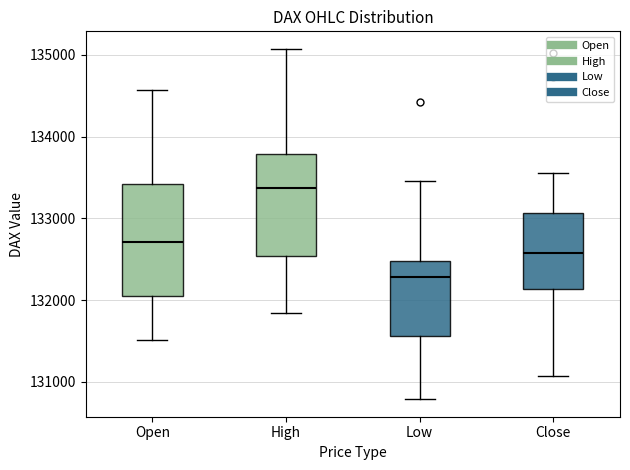

Reading left to right, read every box against the y-axis: the position of its median line, the range the box covers, and the ends of its whiskers. The values are not printed on the chart, so give them approximately, as read against the axis.

Open: median 132700, box 132000 to 133400, whiskers 131500 to 134600
High: median 133400, box 132500 to 133800, whiskers 131800 to 135100
Low: median 132300, box 131600 to 132500, whiskers 130800 to 133500
Close: median 132600, box 132100 to 133100, whiskers 131100 to 133600